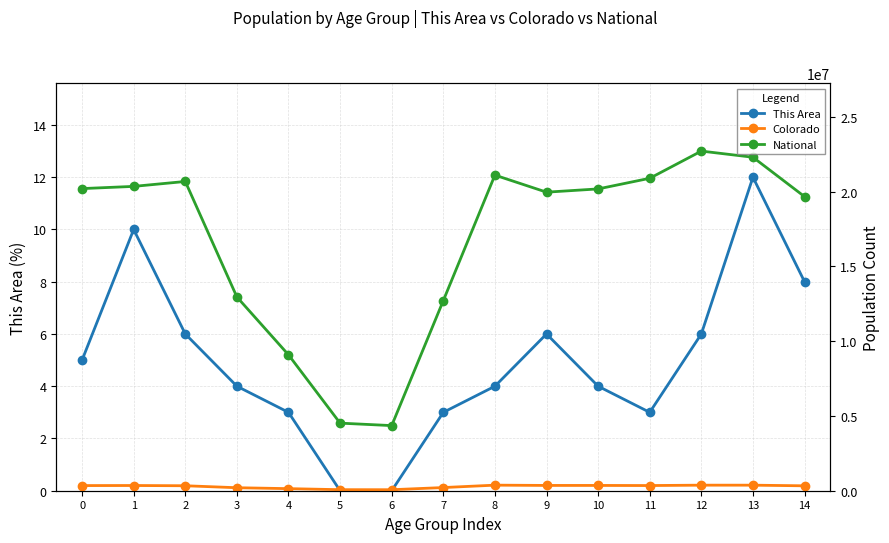

Which category has the highest value across all series?

12